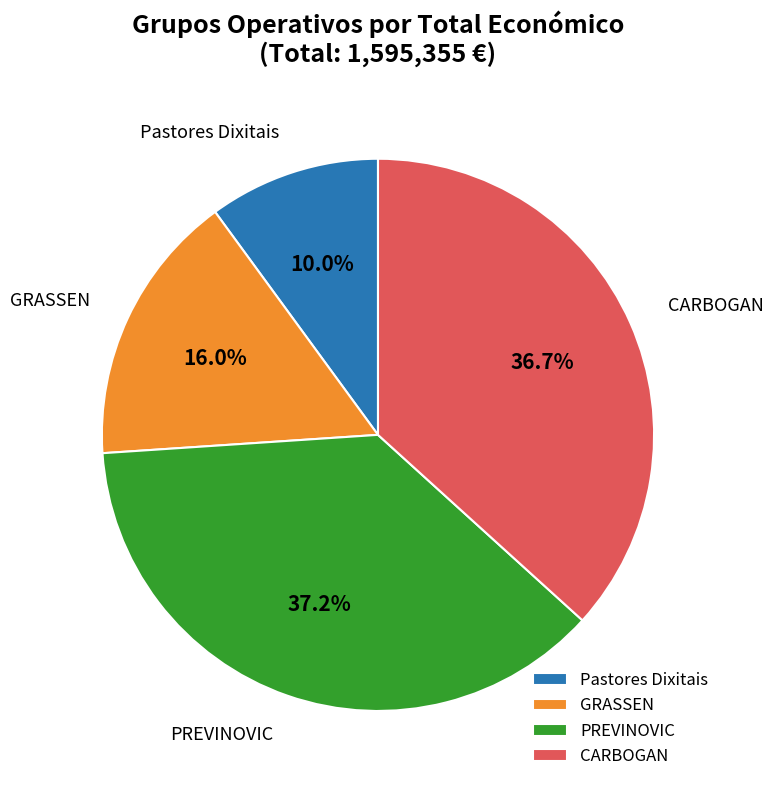

To the nearest percent, what percentage of the pie is CARBOGAN?

37%